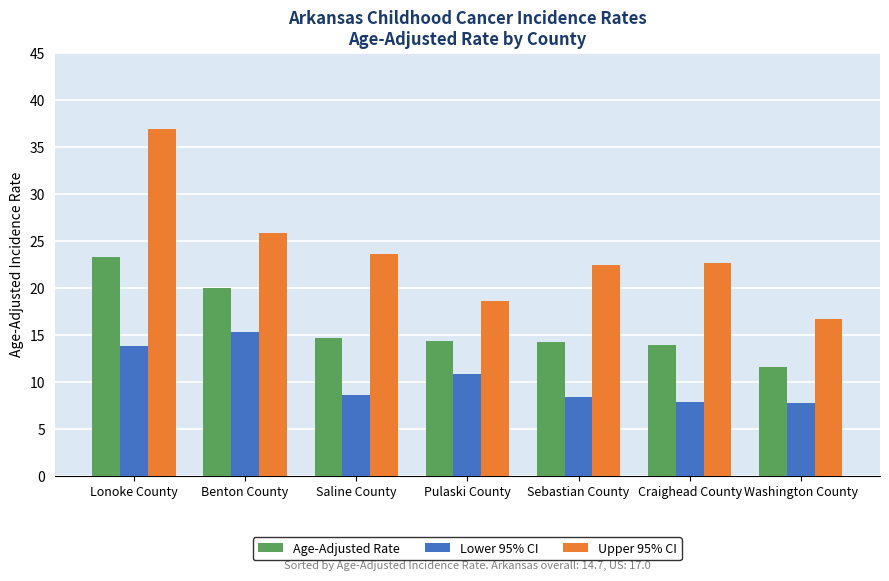

Which series has the largest total across all categories?

Upper 95% CI